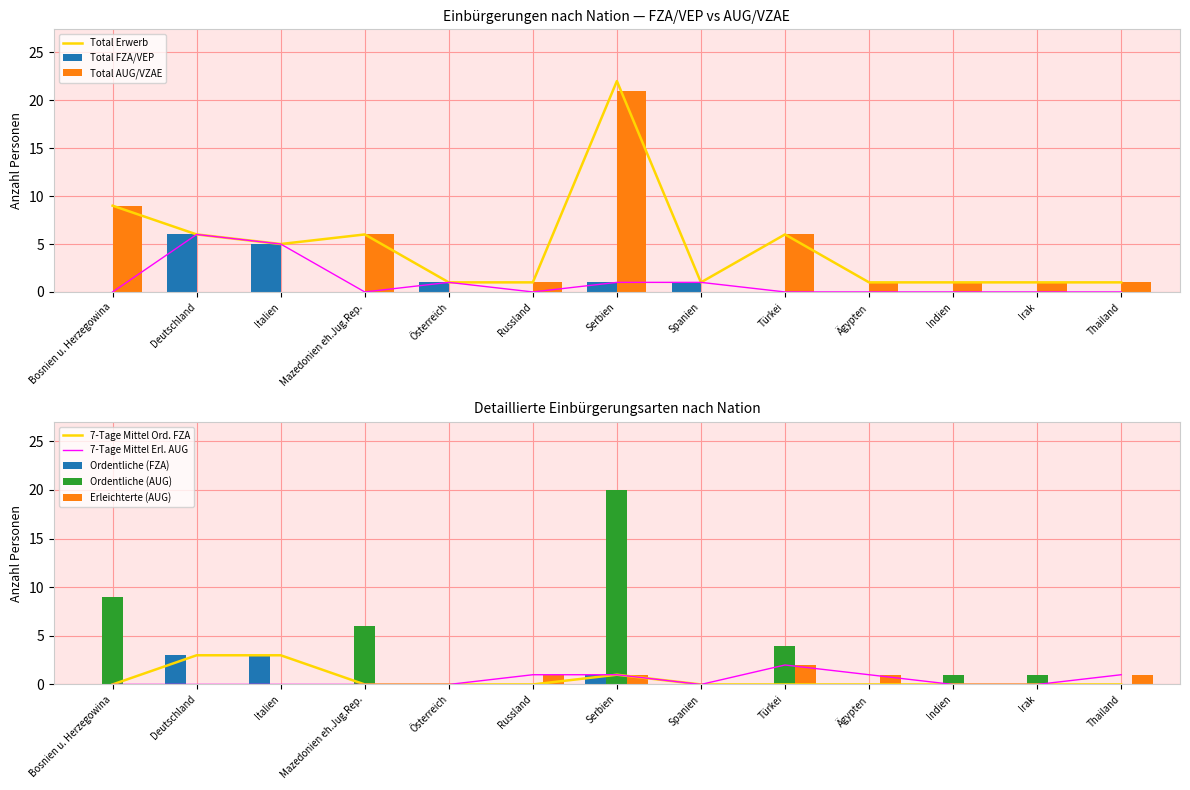

What is the value of the Total FZA/VEP bar at the 2nd from the left?

6